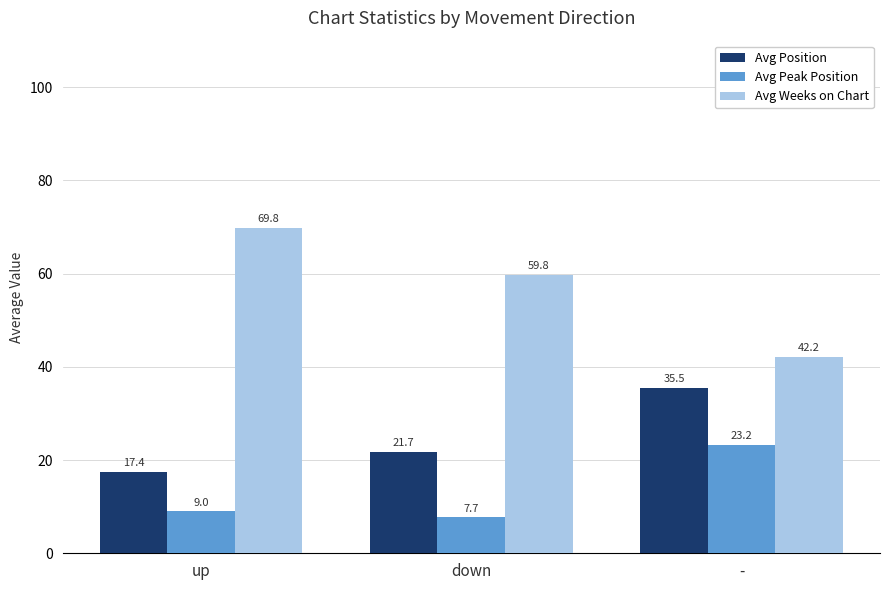

What is the sum of all Avg Position values?

74.6